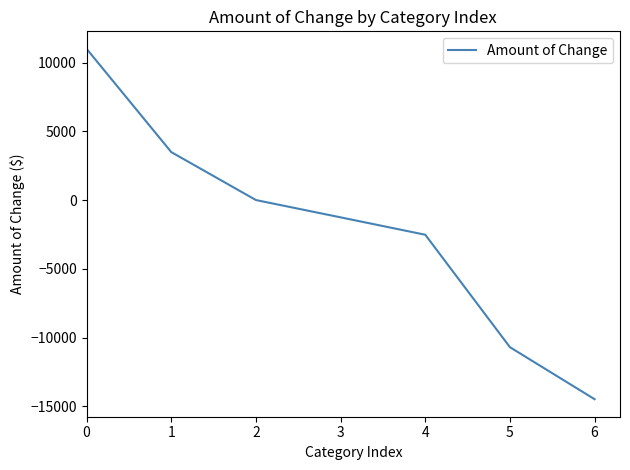

The value at 2 is 13576. True or false?

False